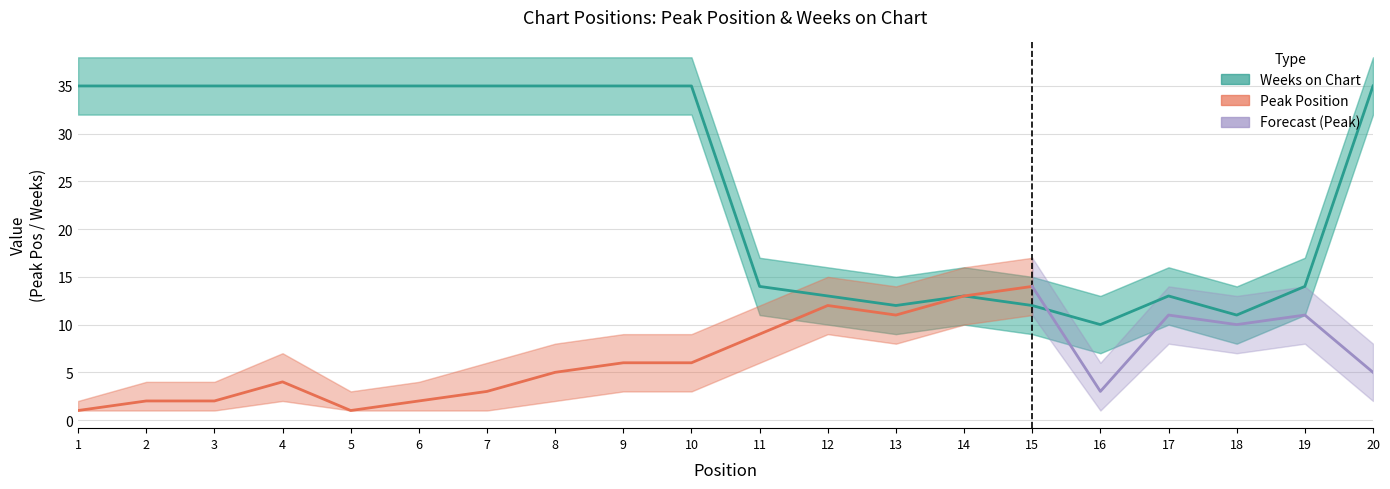

How many points are higher than both their immediate neighbors (excluding endpoints)?

2